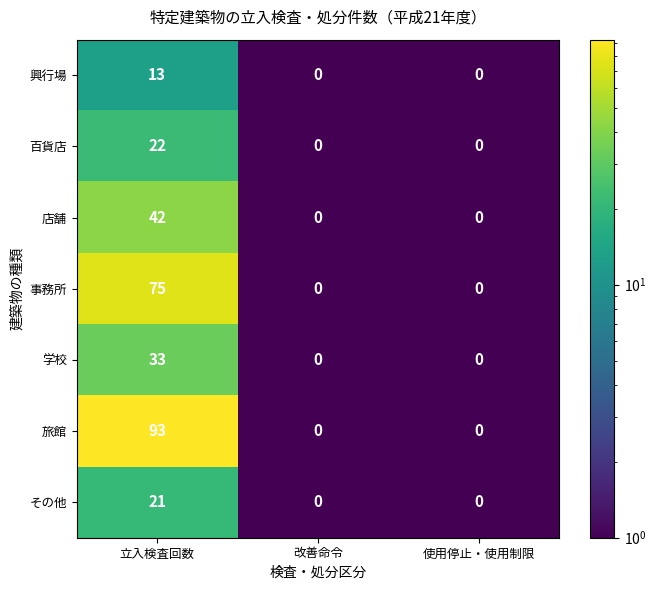

Rank the series by their maximum value, from highest to lowest.

旅館, 事務所, 店舗, 学校, 百貨店, その他, 興行場